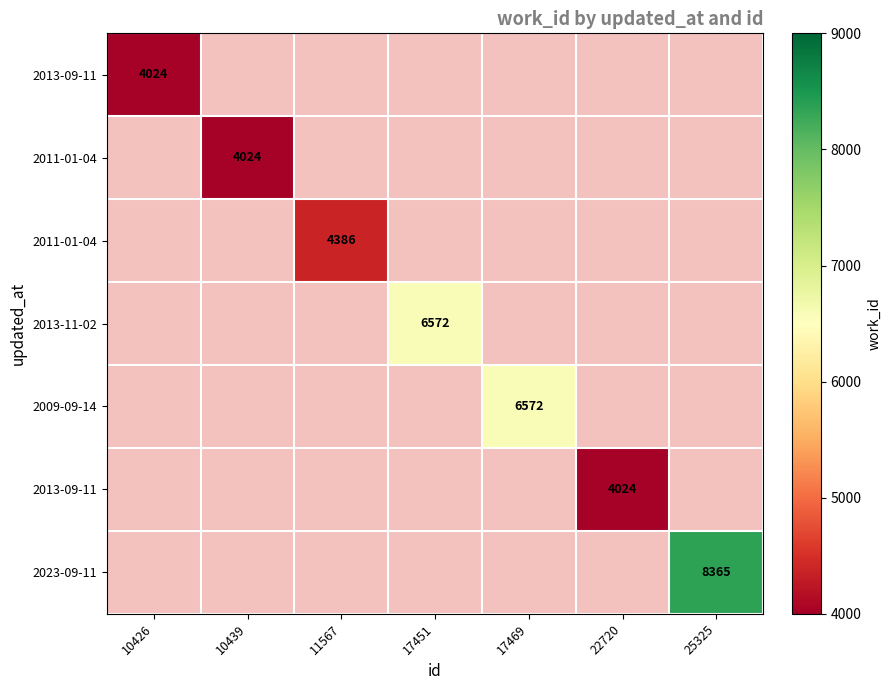

What is the minimum value shown in the chart?

4024.0